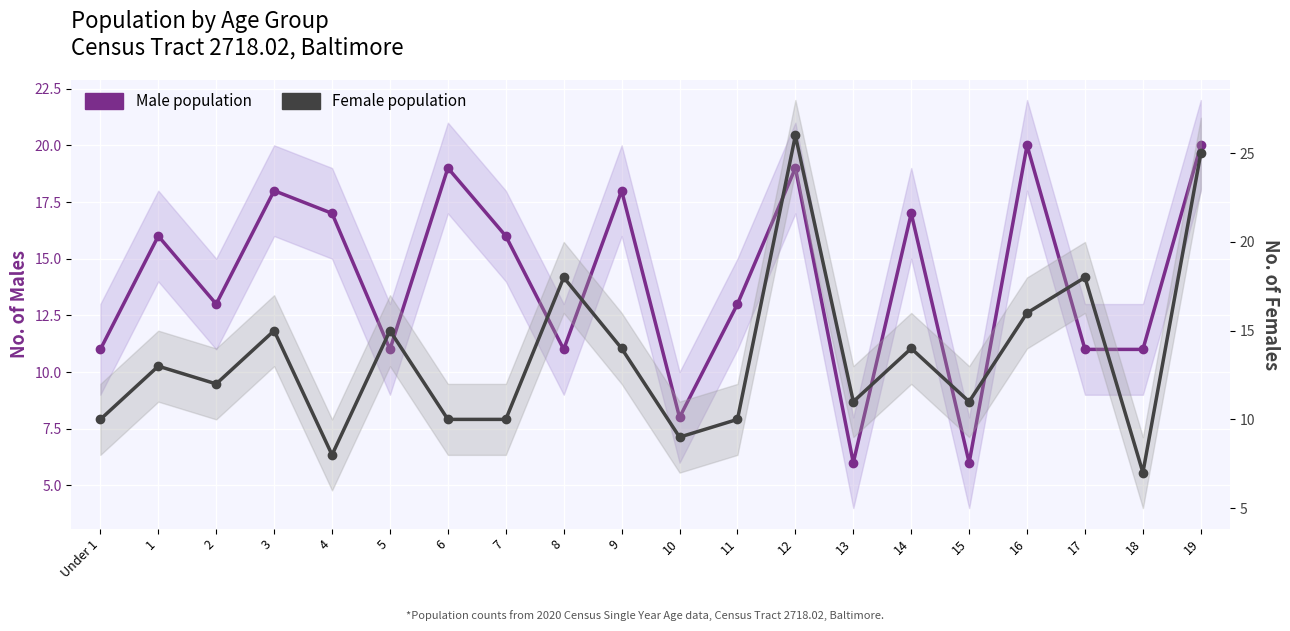

Where is the first local maximum for Male population?

1